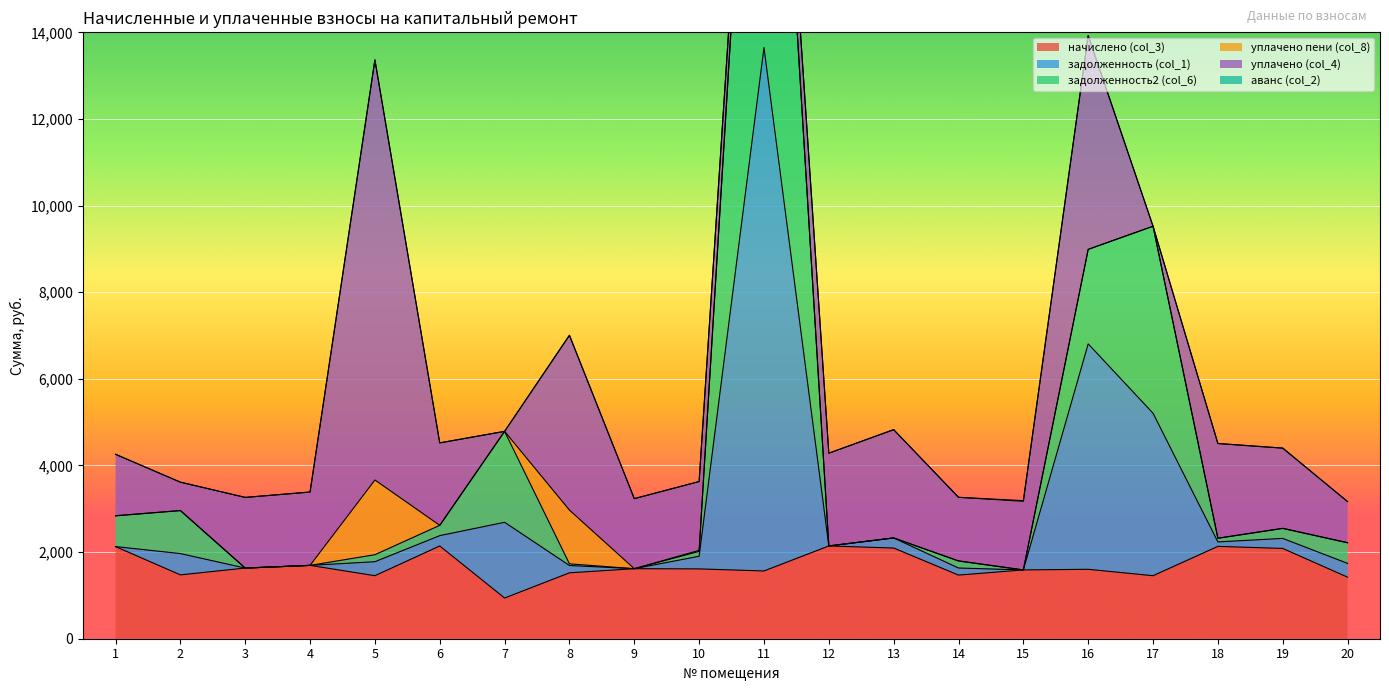

Between 11 and 1, which is larger?

1